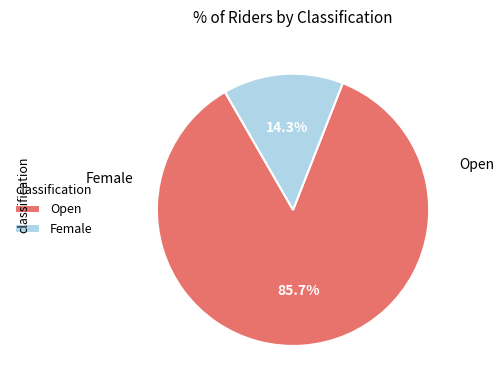

Is it true that Female is 22% of the pie?

False